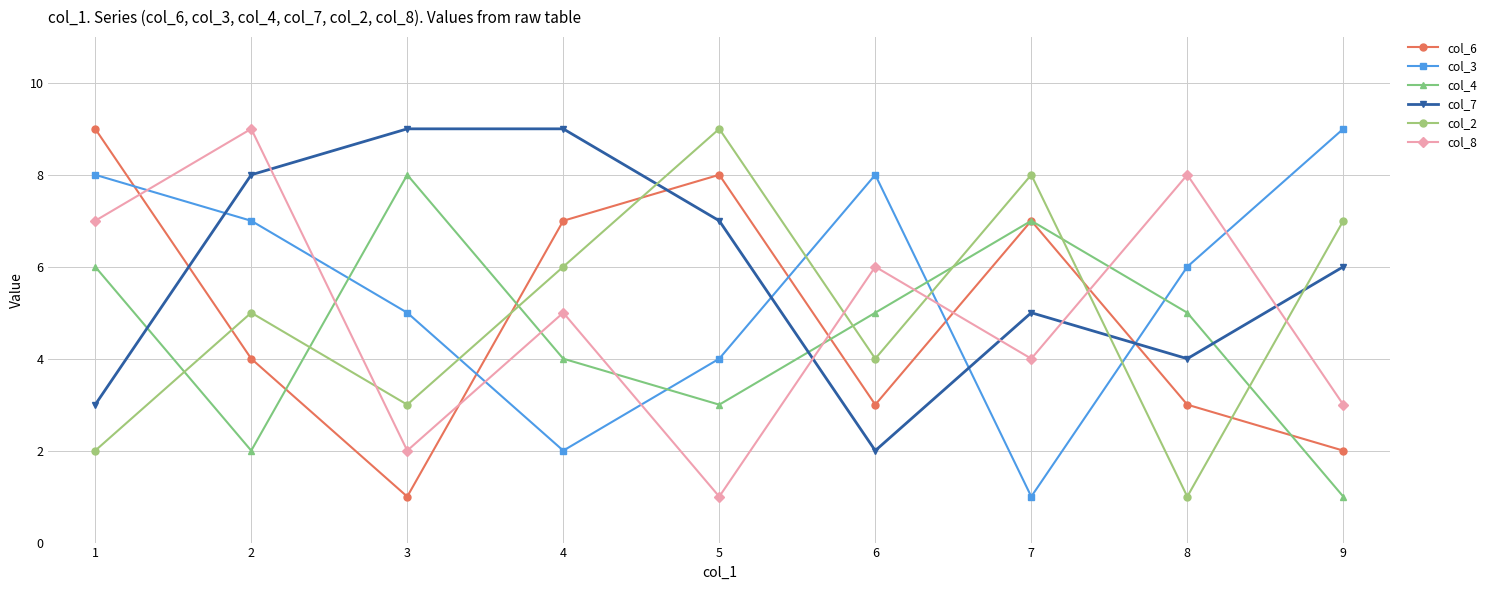

In col_8, how many points are higher than both neighbors (excluding endpoints)?

4